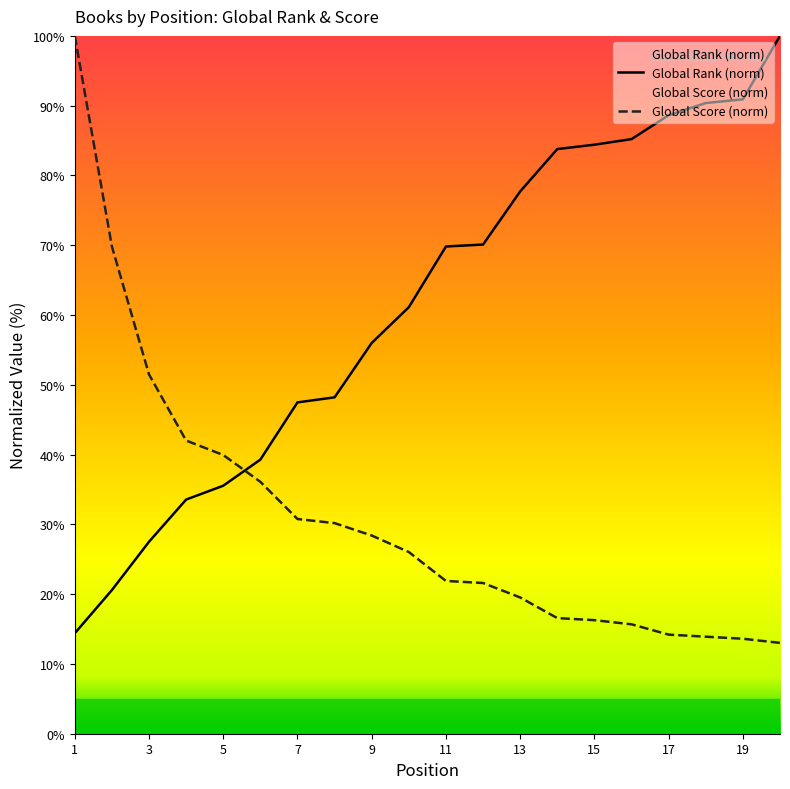

What is the total value across all series at 15?

100.7